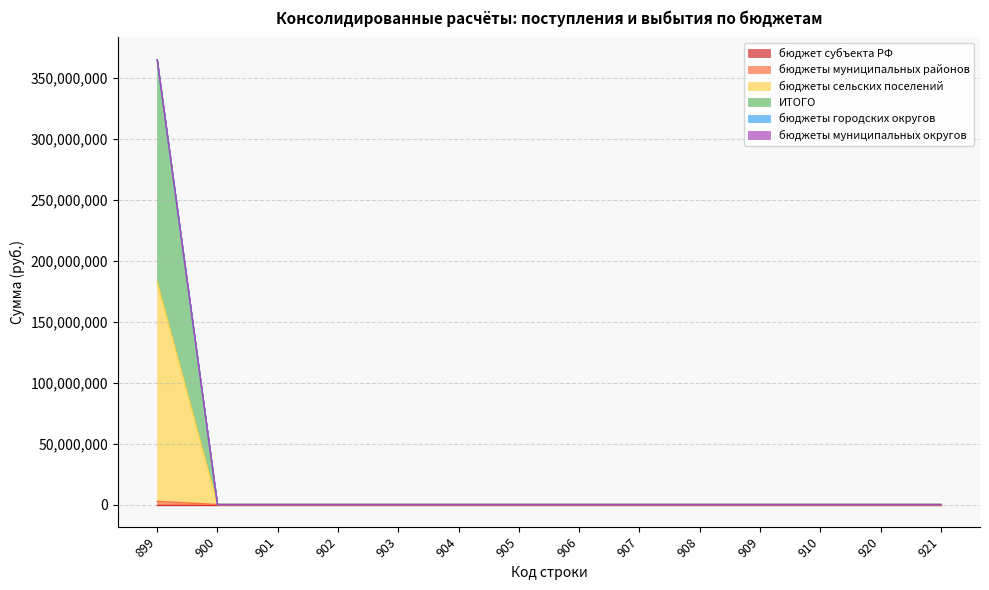

Which series changed the most between 900 and 908?

бюджеты муниципальных районов